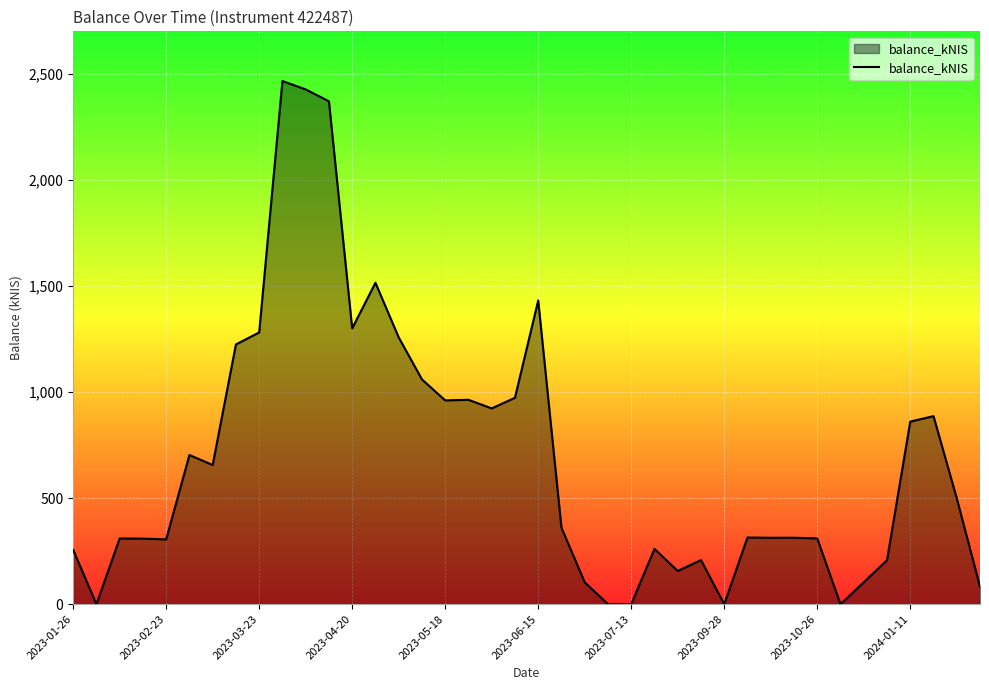

What is the maximum value shown in the chart?

2465.7